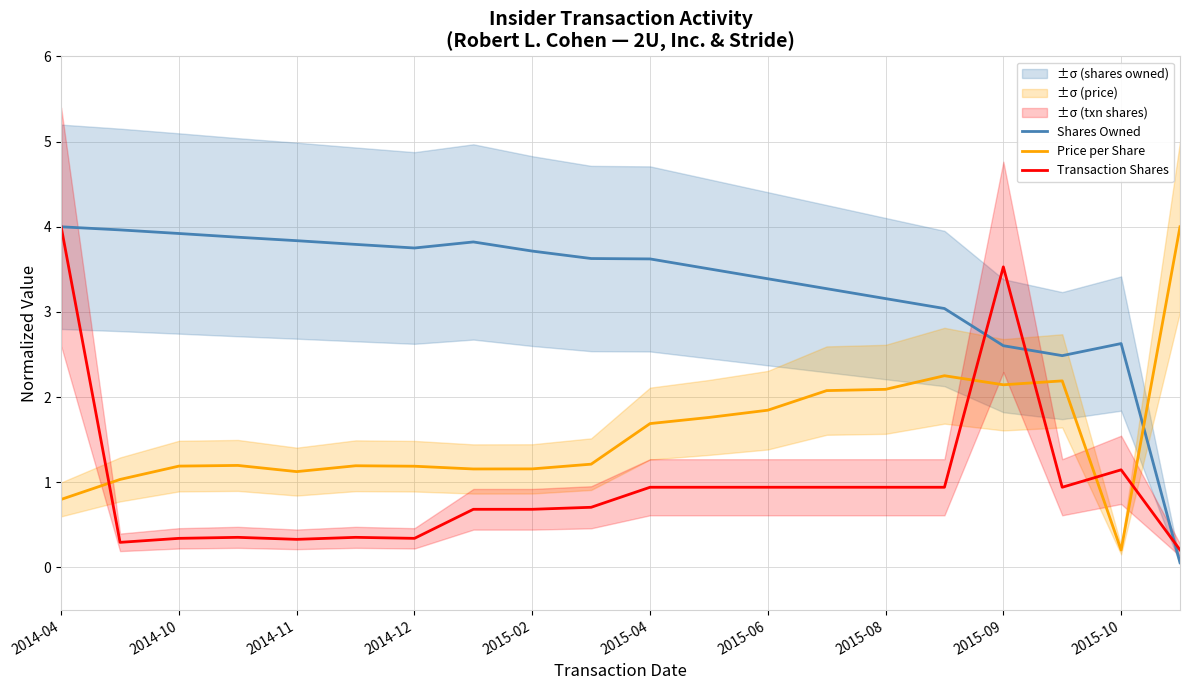

What is the average value of the Price per Share series?

1.6